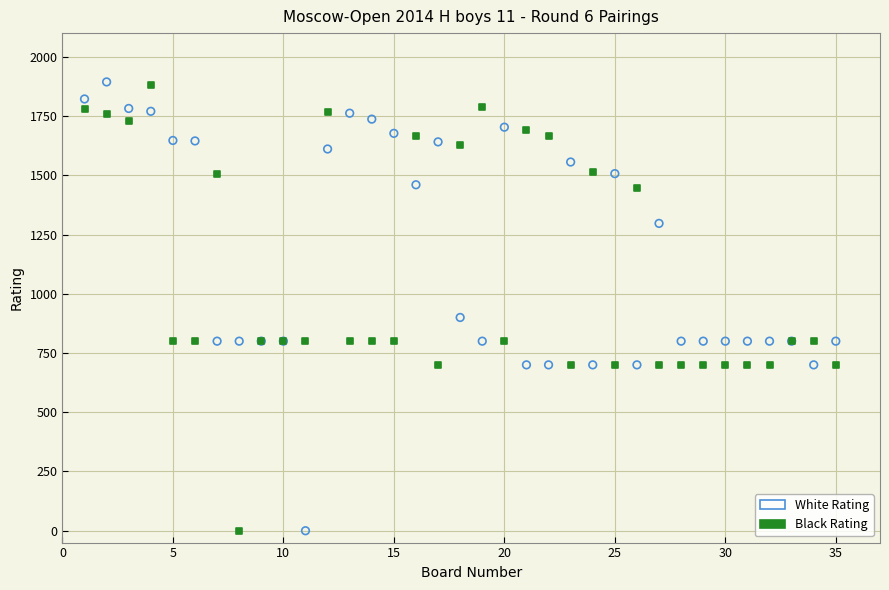

In the Black Rating series, what Y value is closest to 941?

800